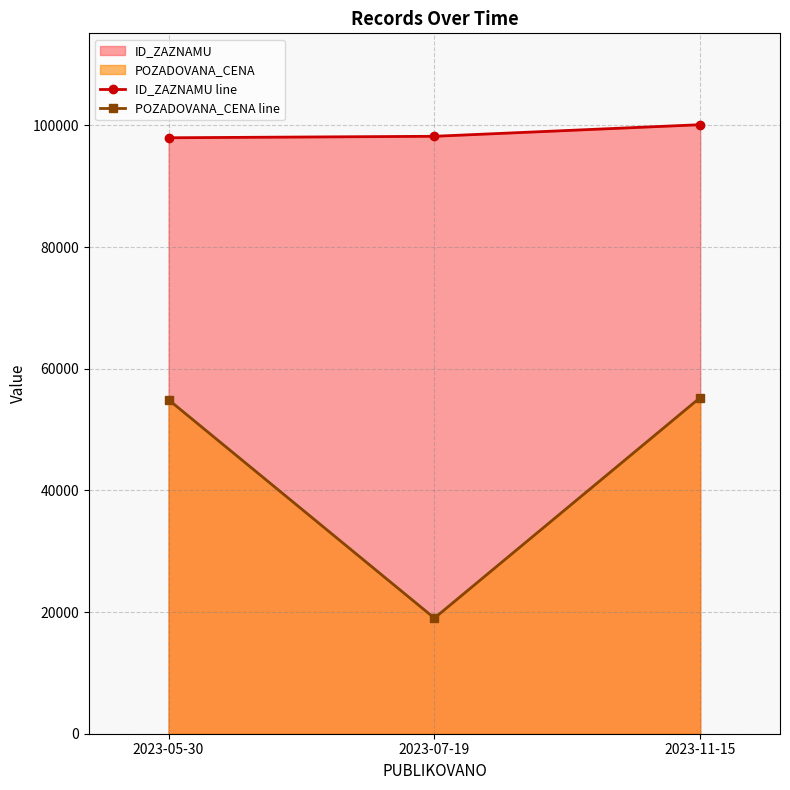

Between 2023-05-30 and 2023-11-15, which series saw the biggest shift?

ID_ZAZNAMU line